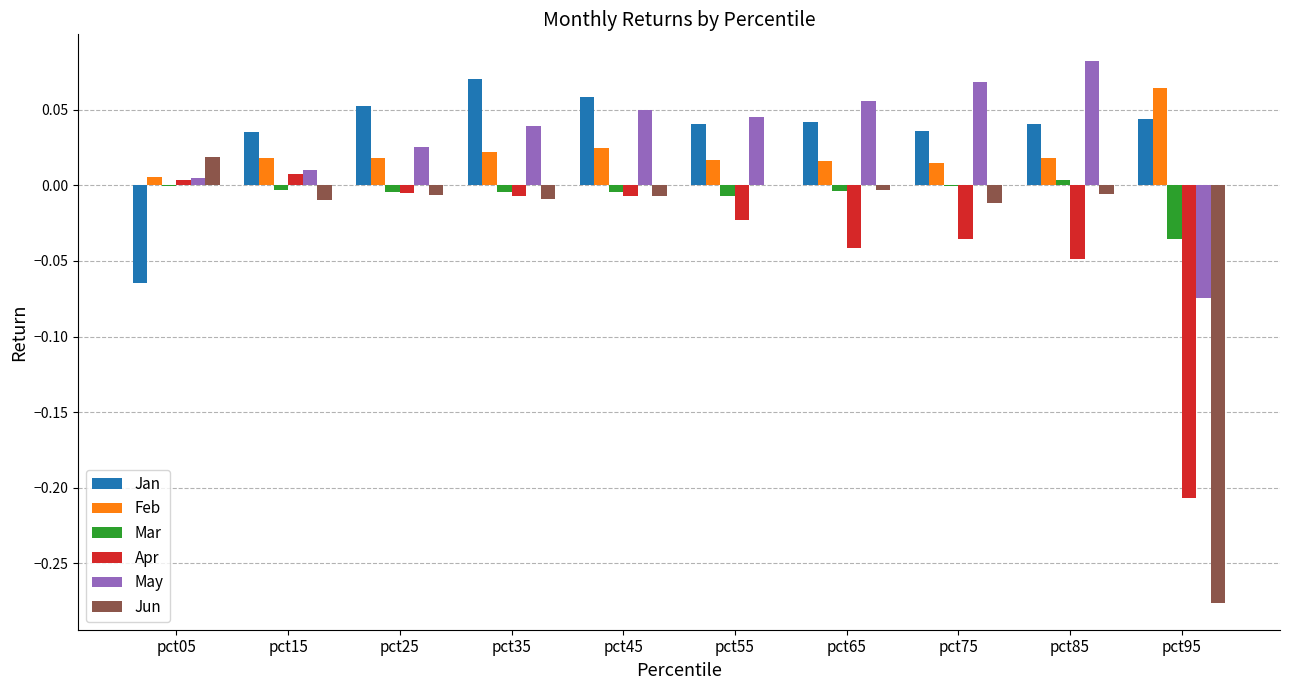

Are the bars horizontal?

No